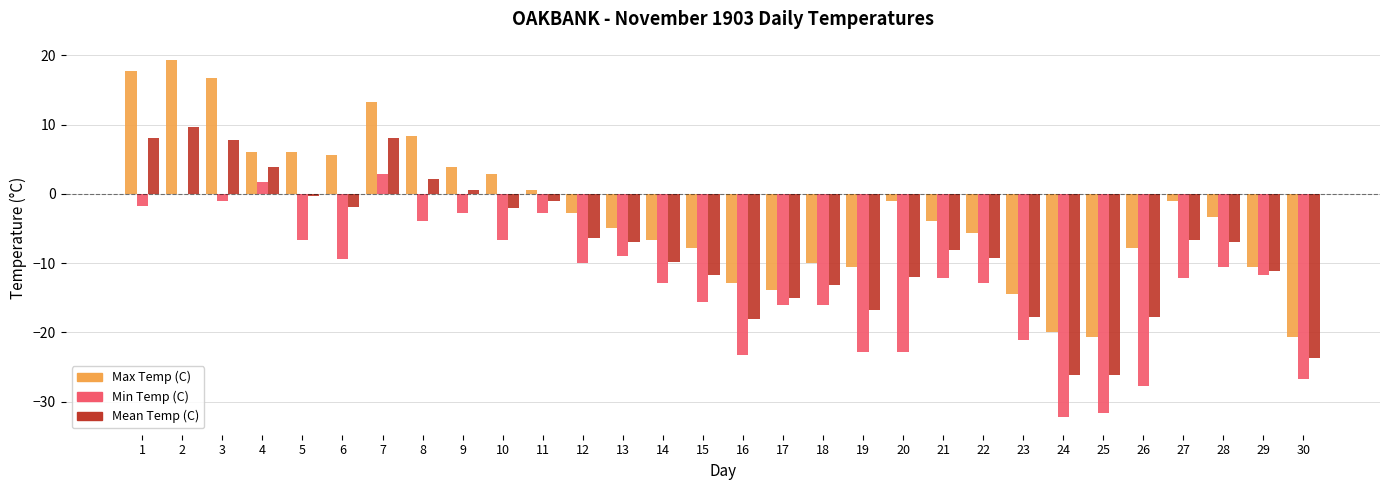

What are all the series names shown in the legend?

Max Temp (C), Min Temp (C), Mean Temp (C)